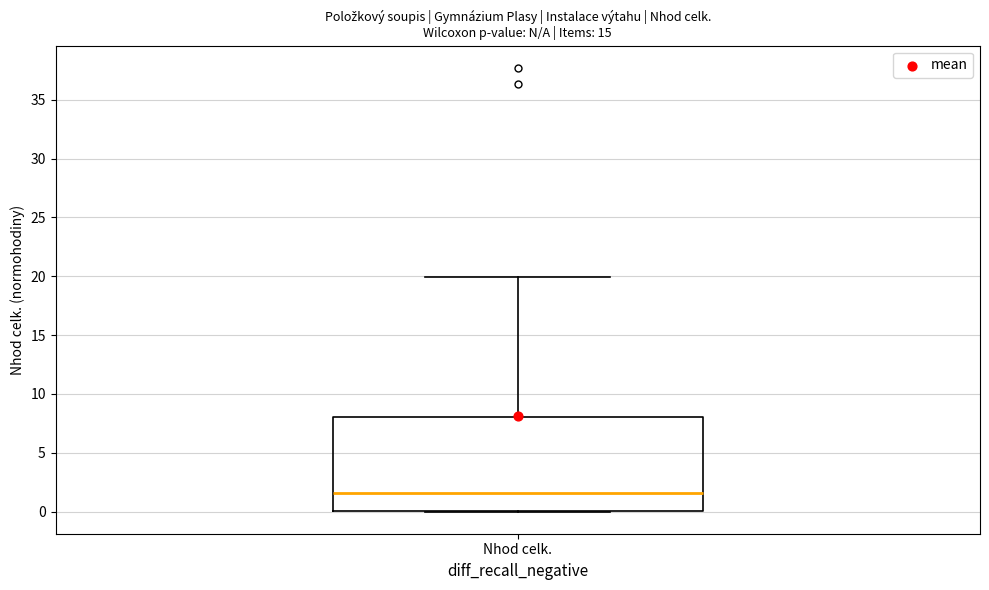

Read this box plot against the y-axis: the position of the median line, the range covered by the box, and the ends of both whiskers. The values are not printed on the chart, so give them approximately, as read against the axis.

median 1.5, box 0.0 to 8.0, whiskers 0.0 to 20.0